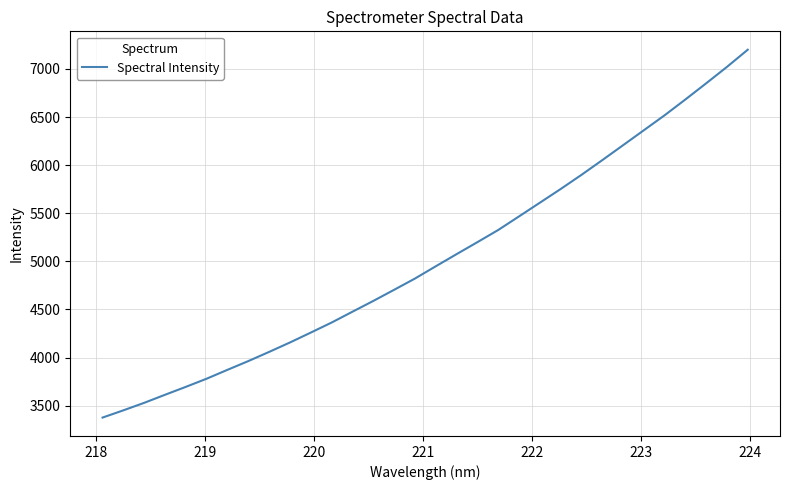

What is the difference between the maximum and minimum values?

3824.1